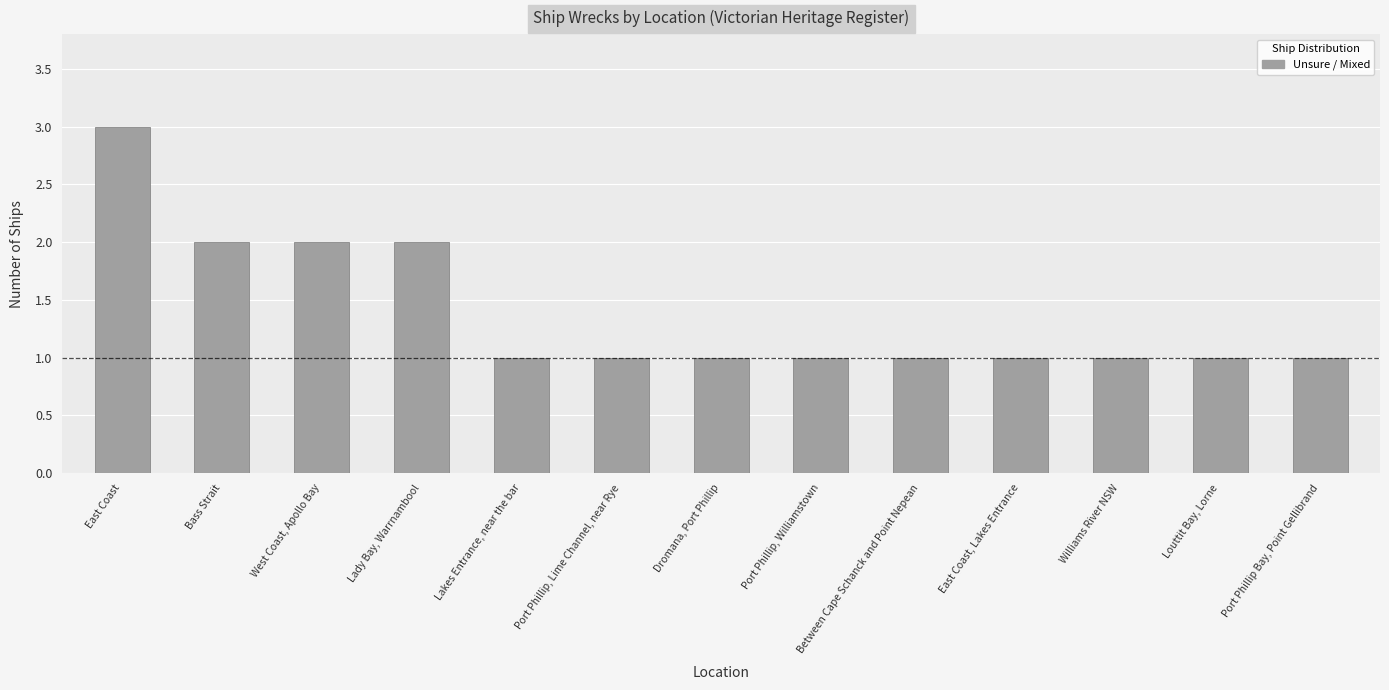

What is the difference between the maximum and minimum values?

2